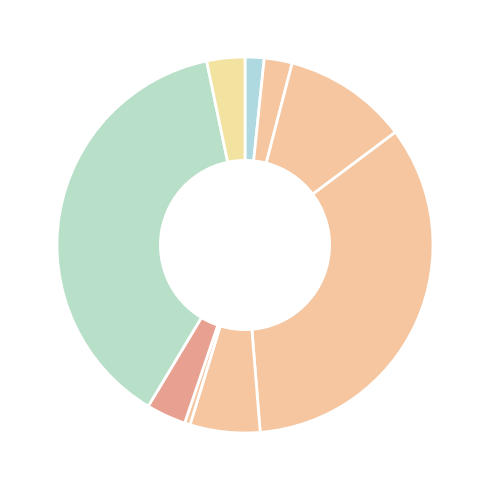

How many segments does this pie chart have?

9